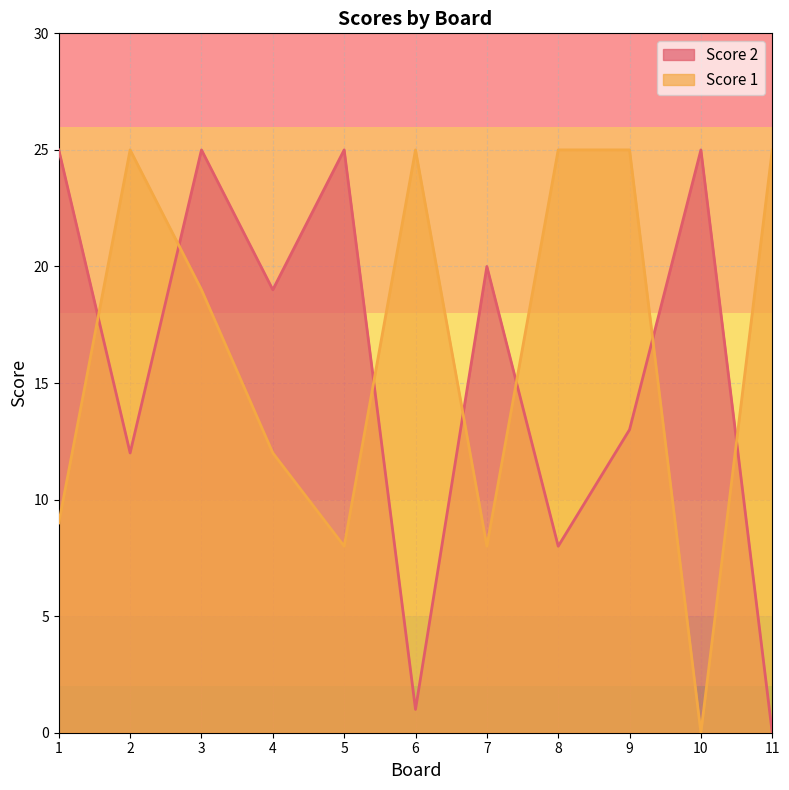

Does the chart display data point markers on the line(s)?

No